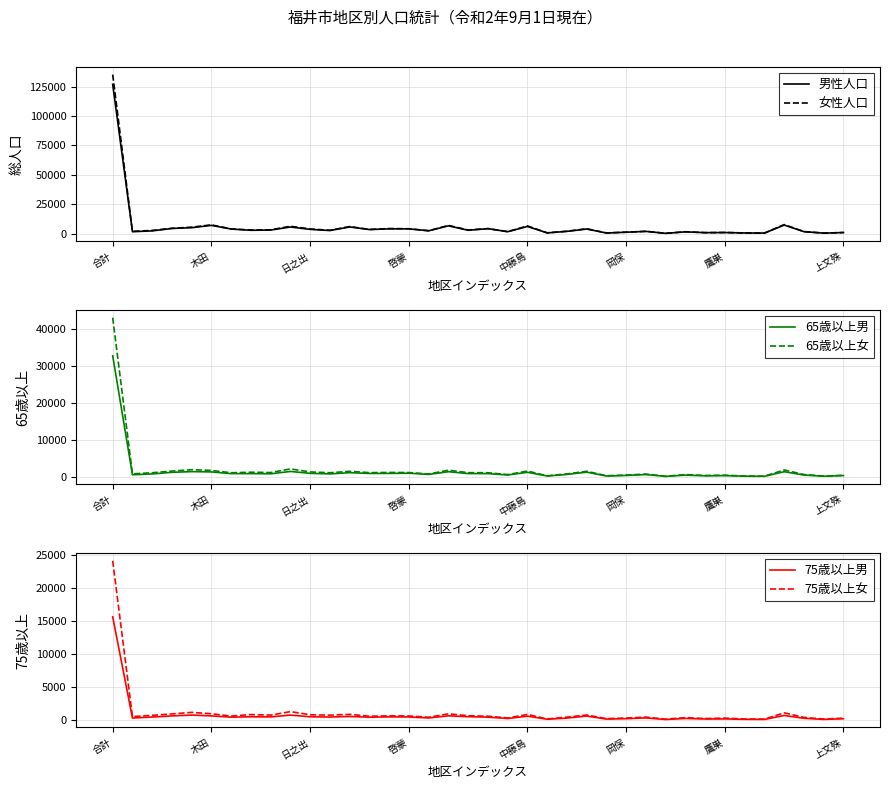

Rank the series at 23 from lowest to highest value.

75歳以上男, 75歳以上女, 65歳以上男, 65歳以上女, 男性人口, 女性人口